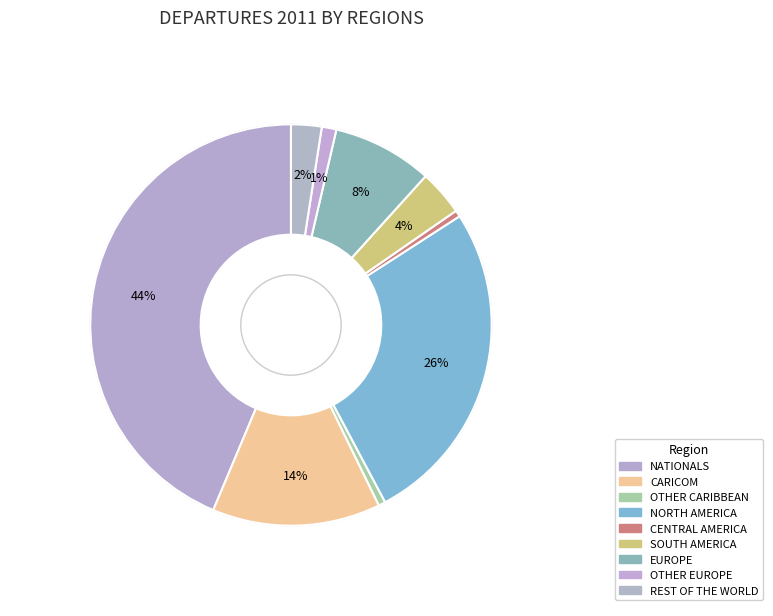

How many slices are in this pie chart?

9